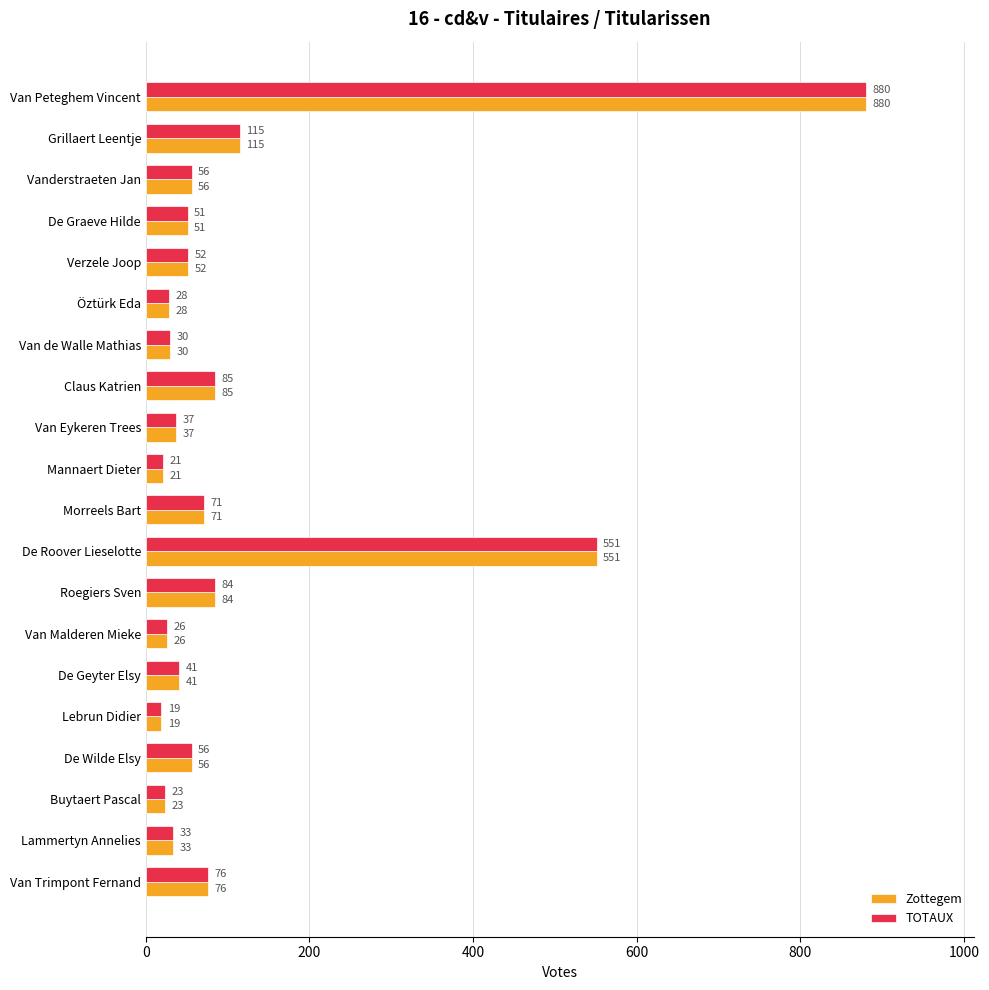

Which category has the lowest value in the Zottegem series?

Lebrun Didier